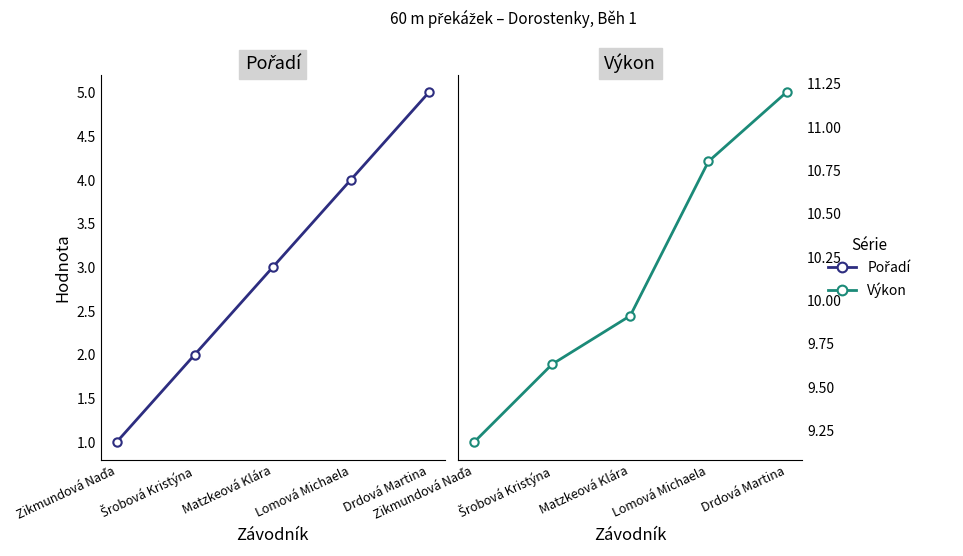

What is the approximate value of Pořadí at Matzkeová Klára?

3.0